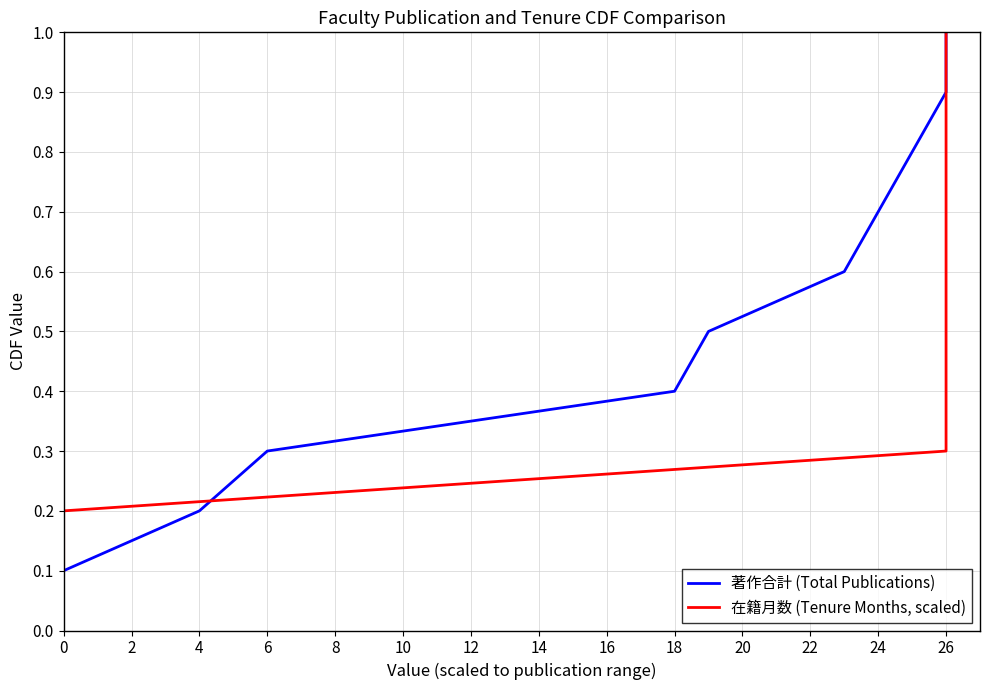

True or false: 在籍月数 (Tenure Months, scaled) has a value of 1.3 at 26.

False